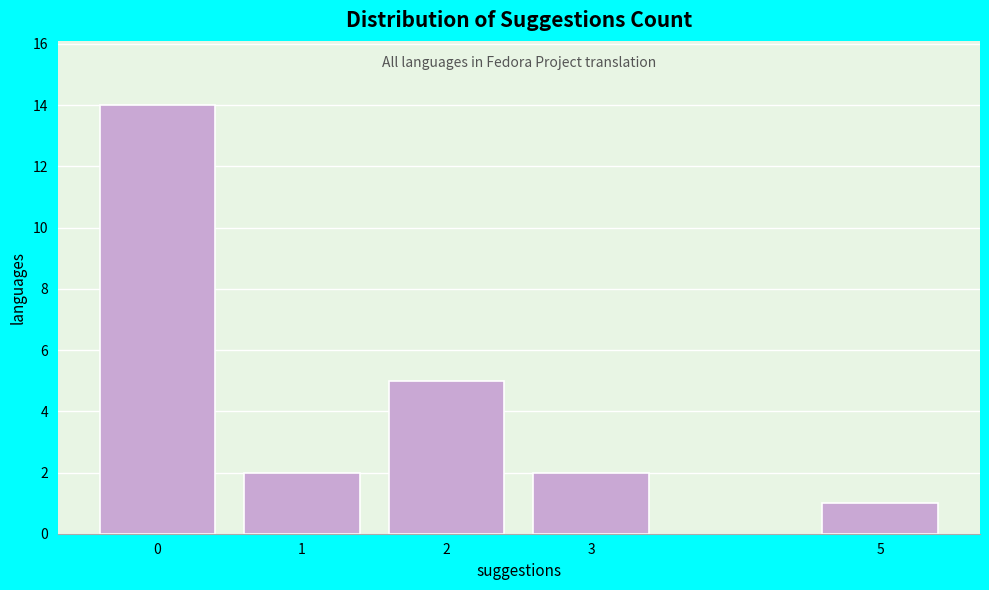

Reading right to left, extract all data points from this chart.

5=1	3=2	2=5	1=2	0=14